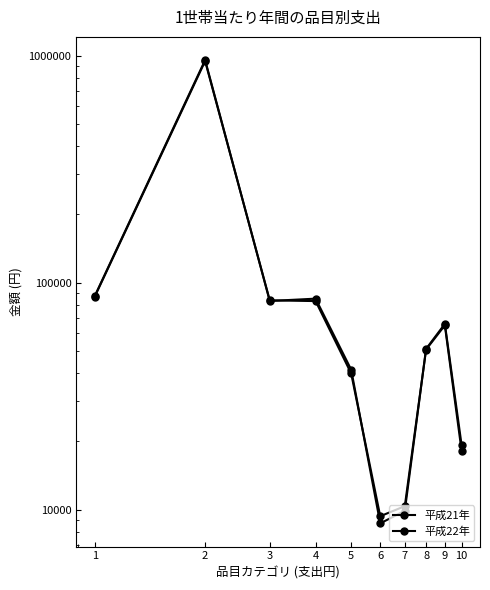

Rank the categories by 平成21年 value from highest to lowest.

2, 1, 3, 4, 9, 8, 5, 10, 7, 6